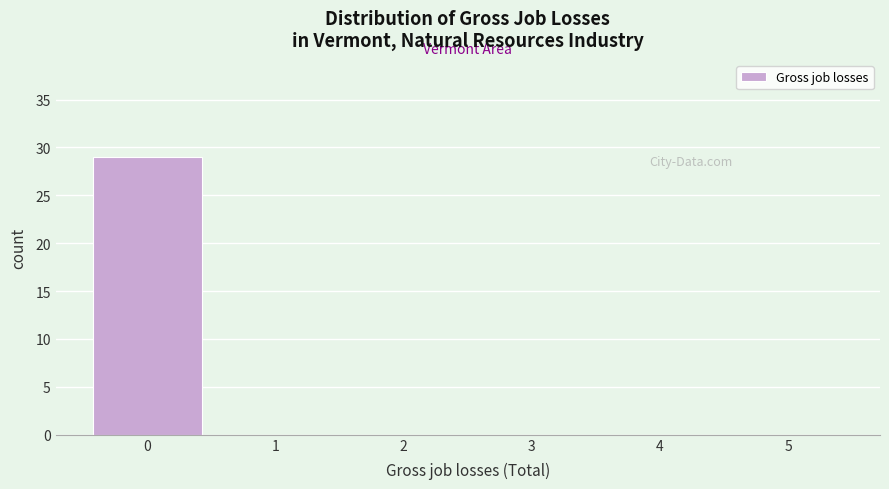

What is the height of the bar covering -0.5 to 0.5 on the x-axis? The values are not printed on the chart, so give them approximately, as read against the axis.

29